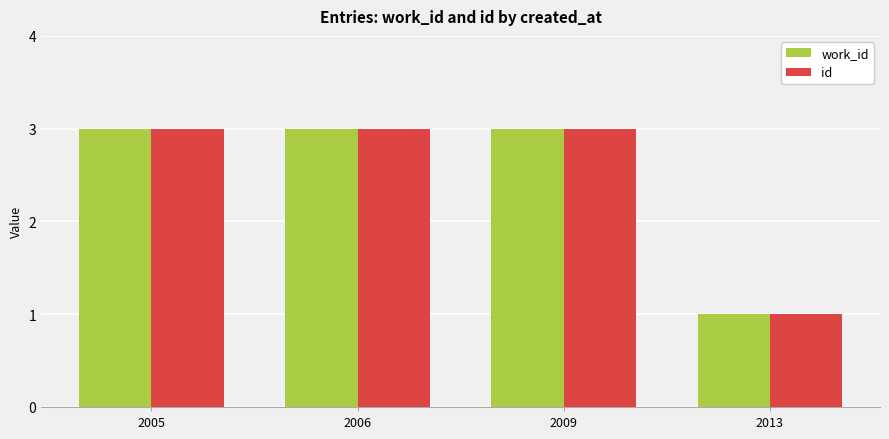

At which label does id reach its minimum?

2013